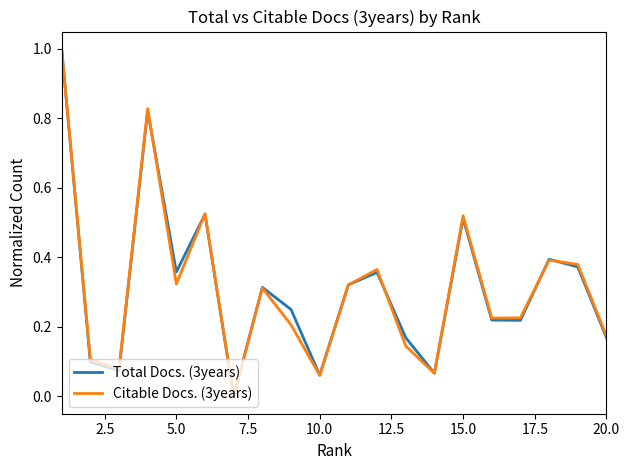

What is the maximum value shown in the chart?

1.0